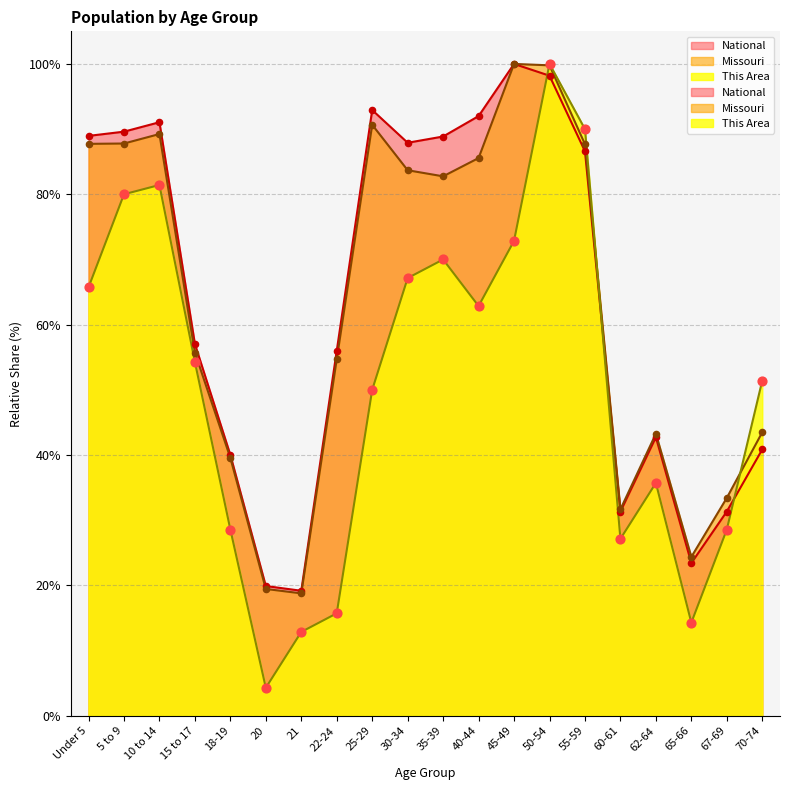

Which series contains the lowest Y value?

This Area